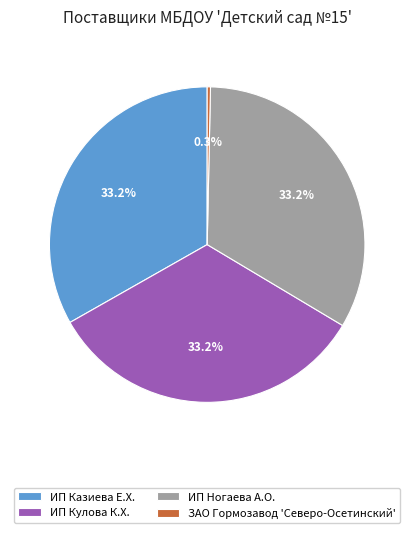

What portion of the pie excludes ИП Казиева Е.Х.?

66.8%